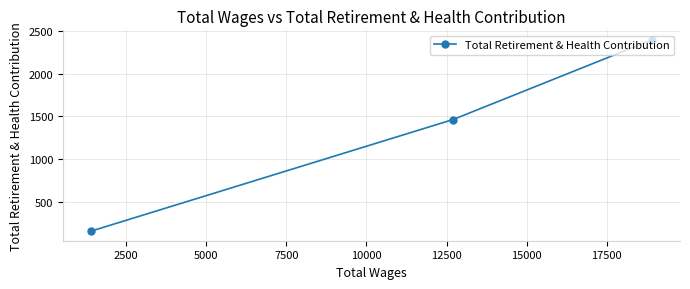

Count the values in the range 163 to 2392.

3